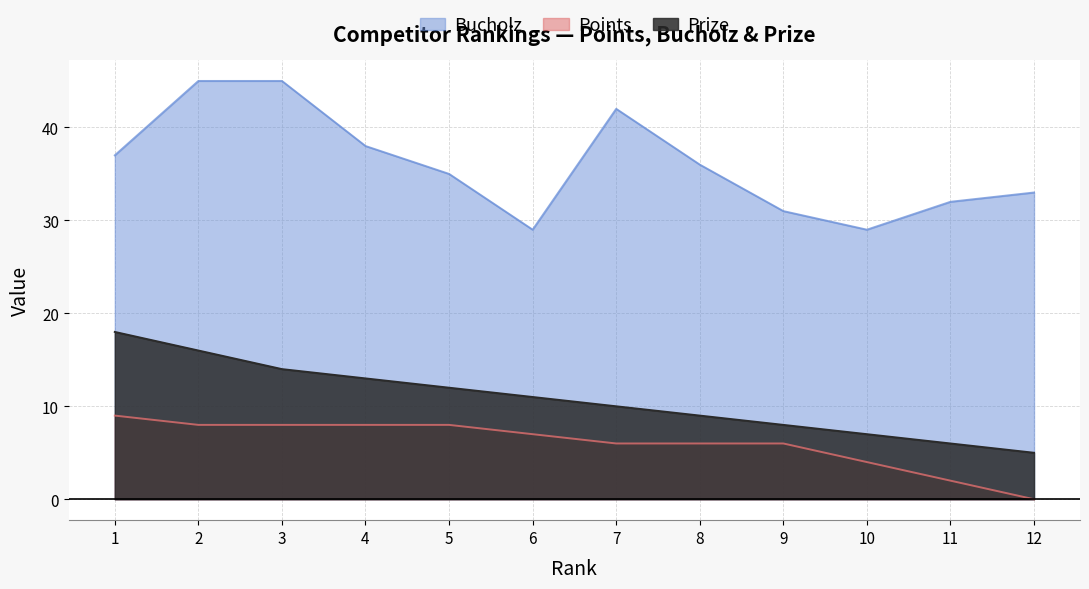

Reading left to right, what are all the values shown in this chart?

Prize: 18	16	14	13	12	11	10	9	8	7	6	5
Bucholz: 37	45	45	38	35	29	42	36	31	29	32	33
Points: 9	8	8	8	8	7	6	6	6	4	2	0